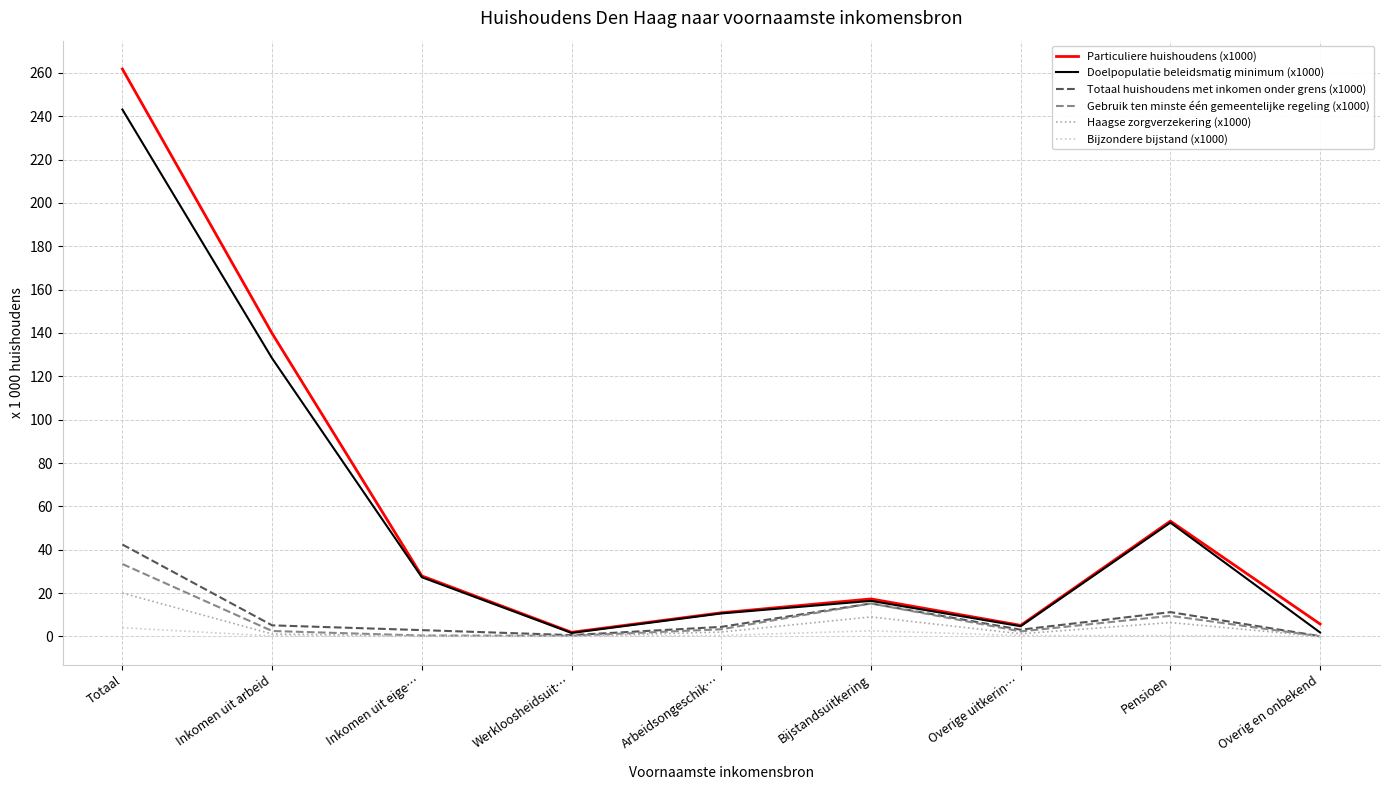

Where is Doelpopulatie beleidsmatig minimum (x1000) nearest to the value 122?

Inkomen uit arbeid